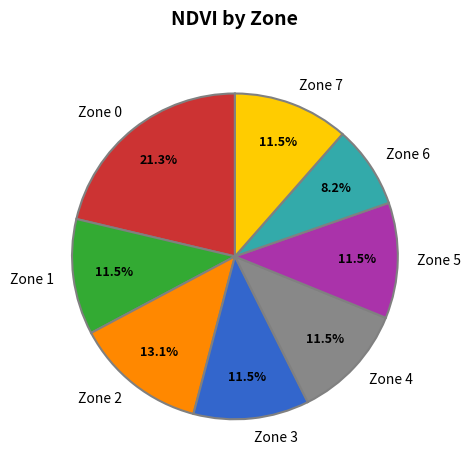

Approximately how many times larger is the value at Zone 5 compared to Zone 7?

1.0